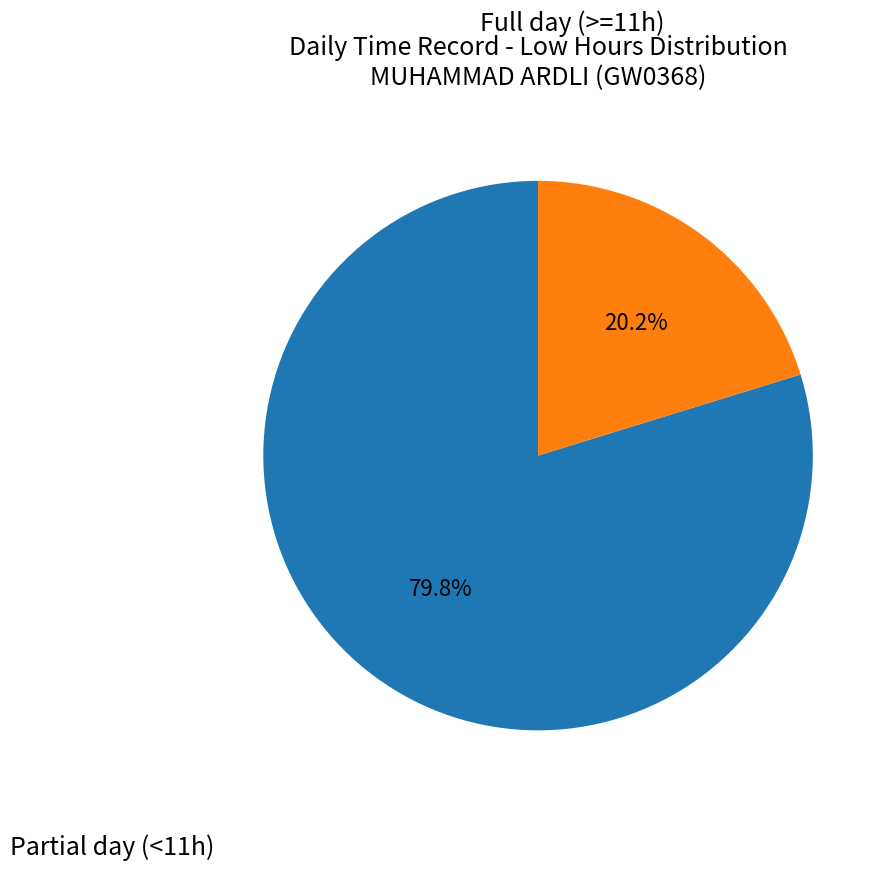

How many slices are in this pie chart?

2